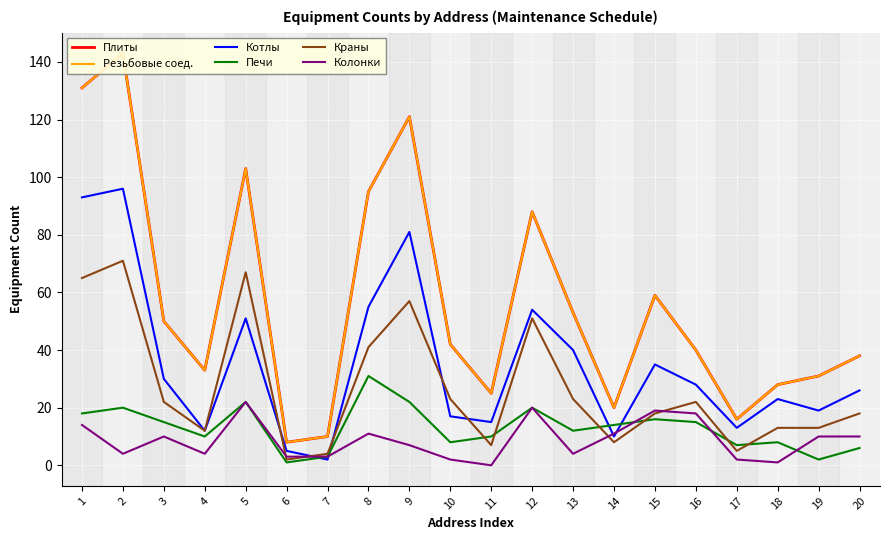

Which has a higher value, 19 or 18?

19